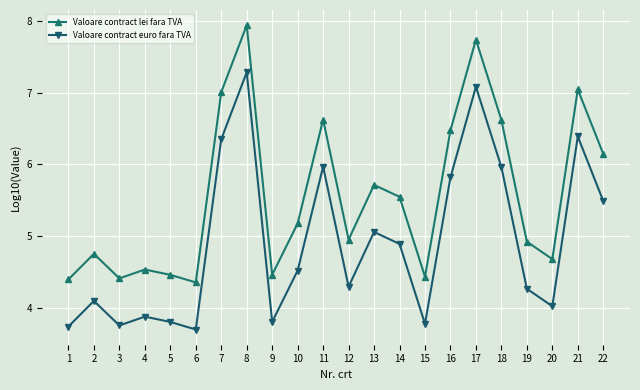

Which series has the largest total across all categories?

Valoare contract lei fara TVA